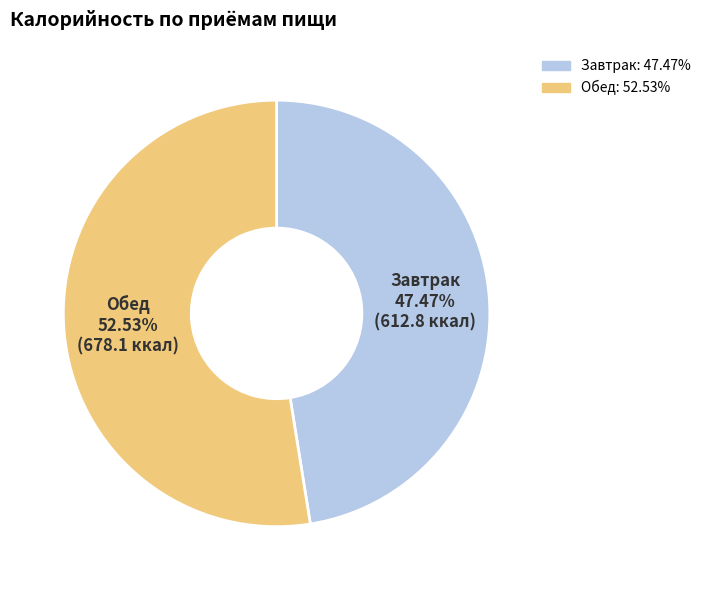

To the nearest percent, what portion does Завтрак represent?

47%